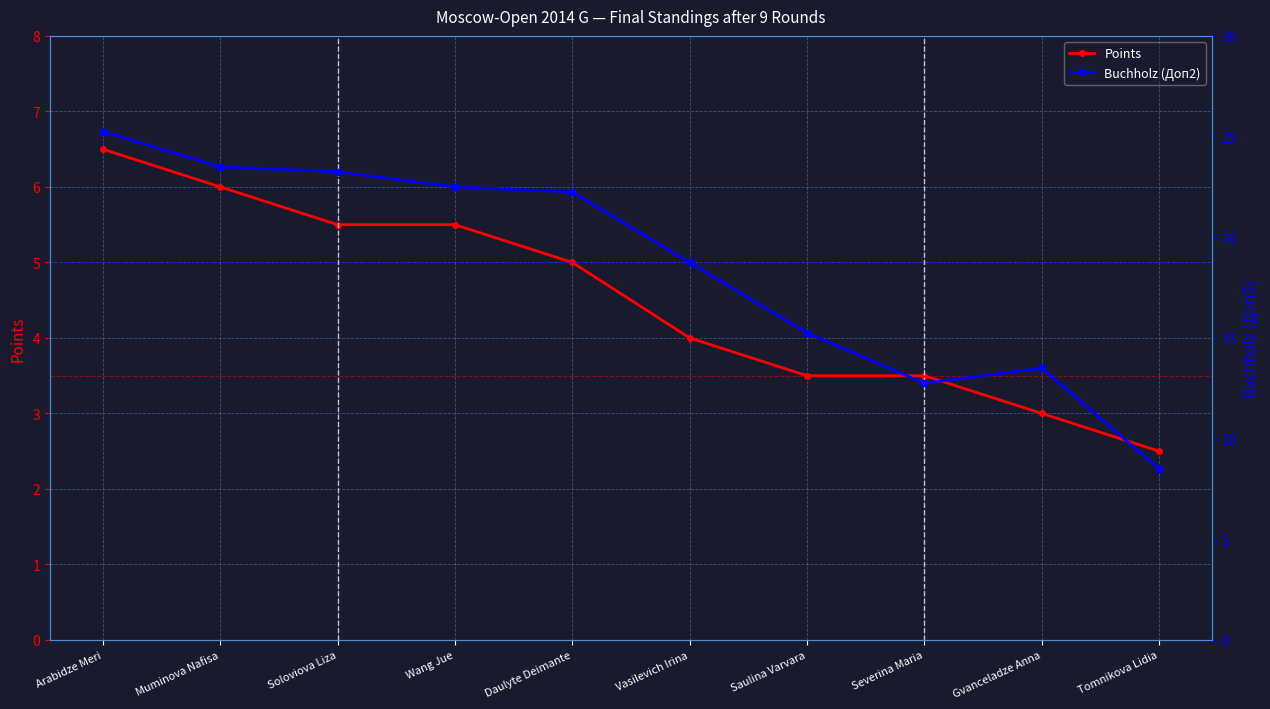

What is the sum of the Buchholz (Доп2) values at Daulyte Deimante and Arabidze Meri?

47.5